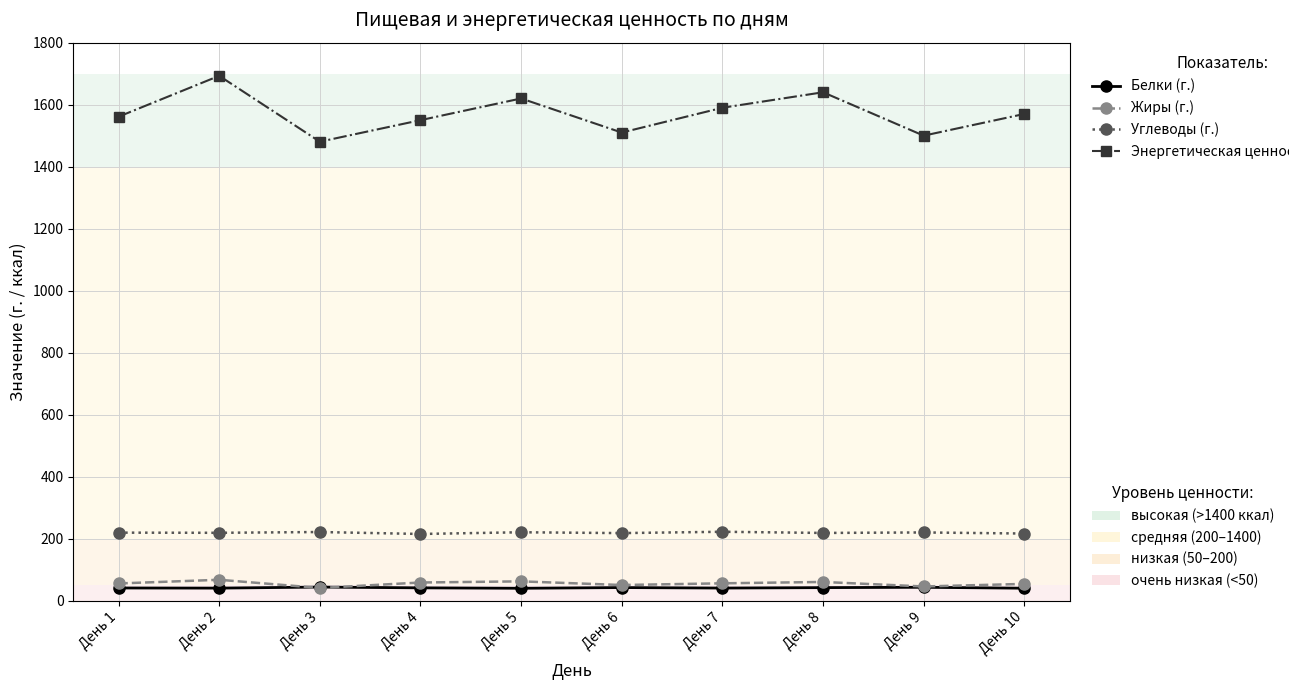

What is the difference between the highest and lowest values at День 10?

1530.0